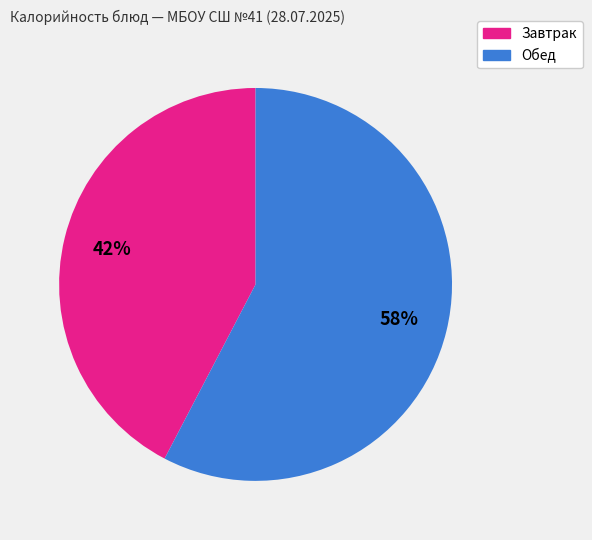

To the nearest percent, what is the average slice percentage?

50%